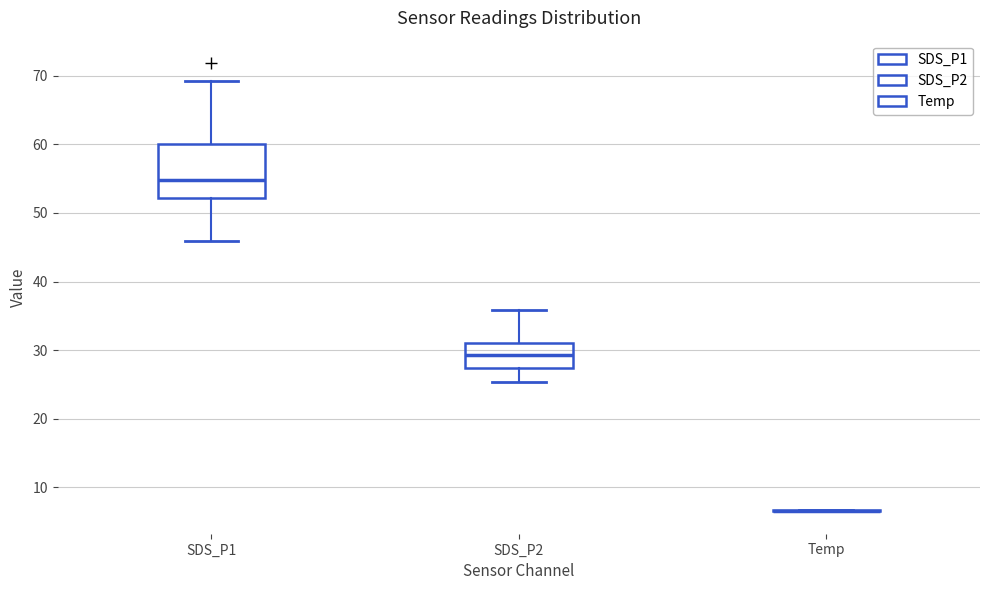

Comparing the boxes themselves (not the whiskers), which one is the tallest?

SDS_P1